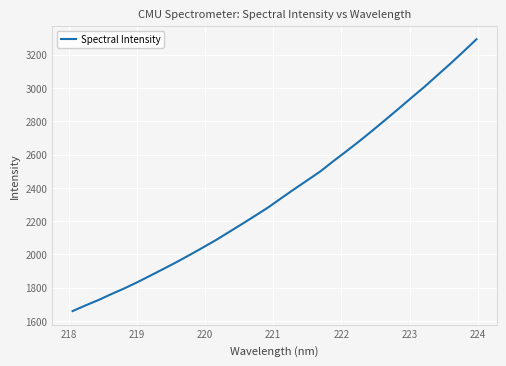

What is the greatest value displayed?

3293.6